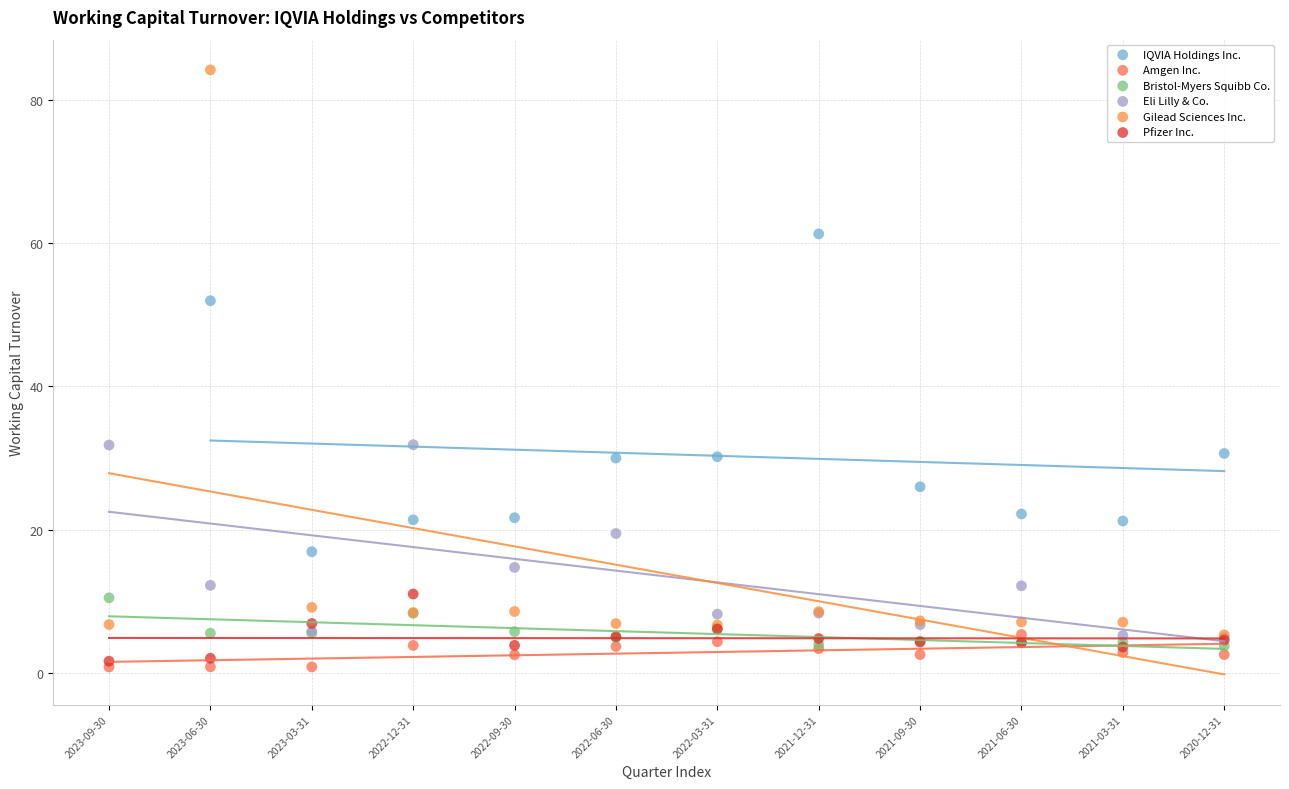

Which series reaches the maximum Y coordinate?

Gilead Sciences Inc.